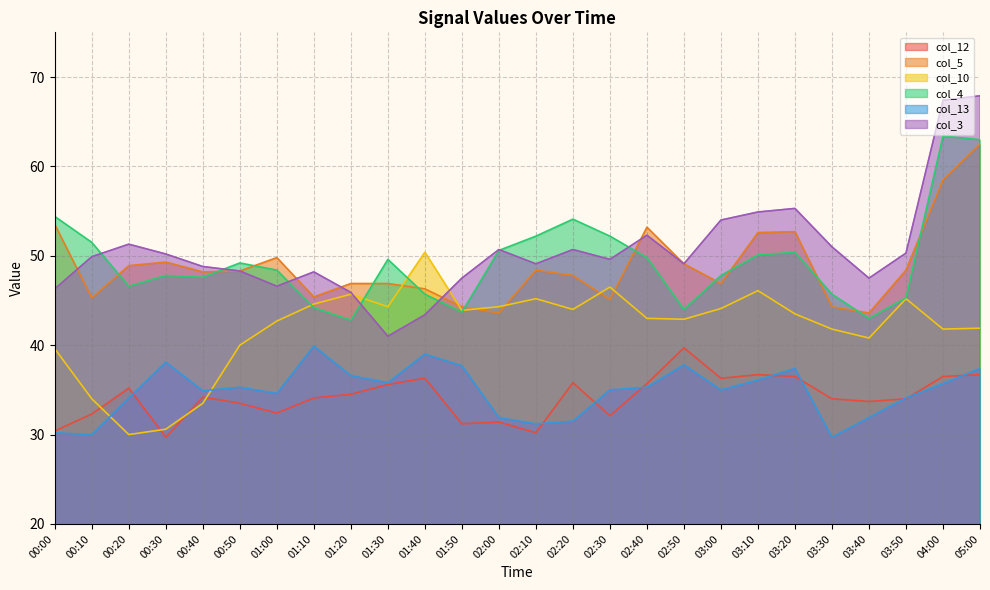

Reading left to right, what are all the values shown in this chart?

col_12: 00:00=30.4	00:10=32.3	00:20=35.2	00:30=29.7	00:40=34.2	00:50=33.5	01:00=32.4	01:10=34.1	01:20=34.5	01:30=35.6	01:40=36.3	01:50=31.2	02:00=31.4	02:10=30.2	02:20=35.8	02:30=32.1	02:40=35.7	02:50=39.7	03:00=36.3	03:10=36.7	03:20=36.5	03:30=34.0	03:40=33.7	03:50=34.0	04:00=36.5	05:00=36.7
col_5: 00:00=53.5	00:10=45.3	00:20=48.9	00:30=49.3	00:40=48.2	00:50=48.3	01:00=49.8	01:10=45.4	01:20=46.9	01:30=46.9	01:40=46.3	01:50=44.3	02:00=43.6	02:10=48.4	02:20=47.8	02:30=45.1	02:40=53.2	02:50=49.1	03:00=46.9	03:10=52.6	03:20=52.7	03:30=44.3	03:40=43.6	03:50=48.4	04:00=58.5	05:00=62.5
col_10: 00:00=39.6	00:10=34.0	00:20=30.0	00:30=30.6	00:40=33.5	00:50=40.0	01:00=42.7	01:10=44.6	01:20=45.7	01:30=44.3	01:40=50.4	01:50=43.9	02:00=44.3	02:10=45.2	02:20=44.0	02:30=46.5	02:40=43.0	02:50=42.9	03:00=44.1	03:10=46.1	03:20=43.5	03:30=41.8	03:40=40.8	03:50=45.2	04:00=41.8	05:00=41.9
col_4: 00:00=54.4	00:10=51.5	00:20=46.6	00:30=47.8	00:40=47.6	00:50=49.2	01:00=48.4	01:10=44.2	01:20=42.8	01:30=49.6	01:40=45.7	01:50=43.7	02:00=50.6	02:10=52.2	02:20=54.1	02:30=52.2	02:40=49.8	02:50=44.0	03:00=47.8	03:10=50.1	03:20=50.4	03:30=45.7	03:40=43.0	03:50=45.3	04:00=63.4	05:00=63.0
col_13: 00:00=30.2	00:10=30.0	00:20=34.1	00:30=38.1	00:40=34.9	00:50=35.3	01:00=34.6	01:10=39.9	01:20=36.6	01:30=35.8	01:40=39.0	01:50=37.7	02:00=31.9	02:10=31.2	02:20=31.5	02:30=35.0	02:40=35.3	02:50=37.8	03:00=35.0	03:10=36.1	03:20=37.4	03:30=29.7	03:40=31.9	03:50=34.1	04:00=35.7	05:00=37.4
col_3: 00:00=46.3	00:10=49.9	00:20=51.3	00:30=50.2	00:40=48.8	00:50=48.3	01:00=46.6	01:10=48.2	01:20=45.9	01:30=41.0	01:40=43.4	01:50=47.5	02:00=50.7	02:10=49.1	02:20=50.7	02:30=49.6	02:40=52.3	02:50=49.1	03:00=54.0	03:10=54.9	03:20=55.3	03:30=51.0	03:40=47.5	03:50=50.3	04:00=67.4	05:00=67.9